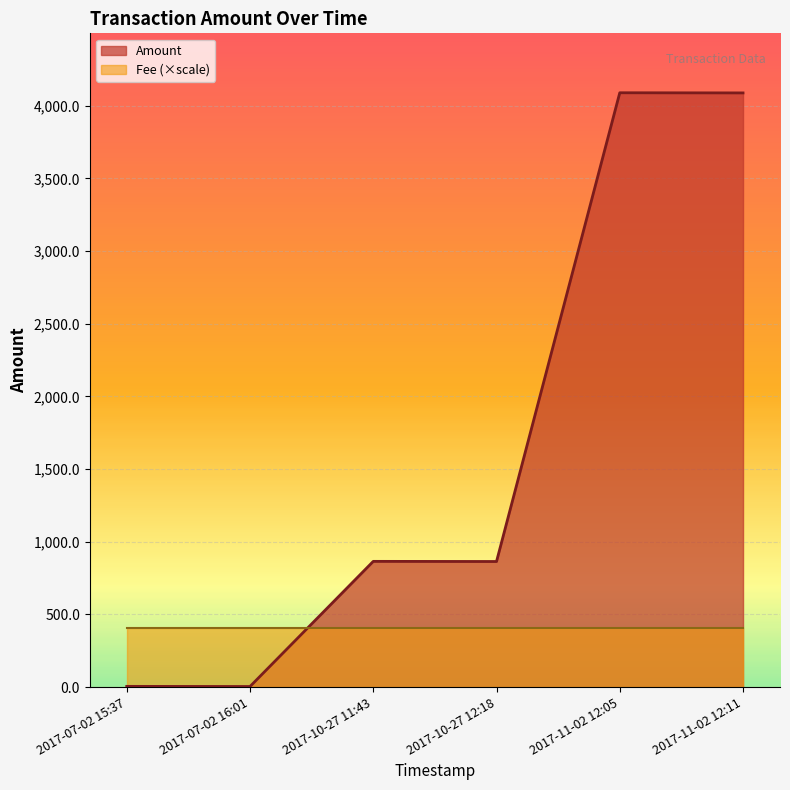

The value of Amount at 2017-07-02 15:37 is 5.0. True or false?

True